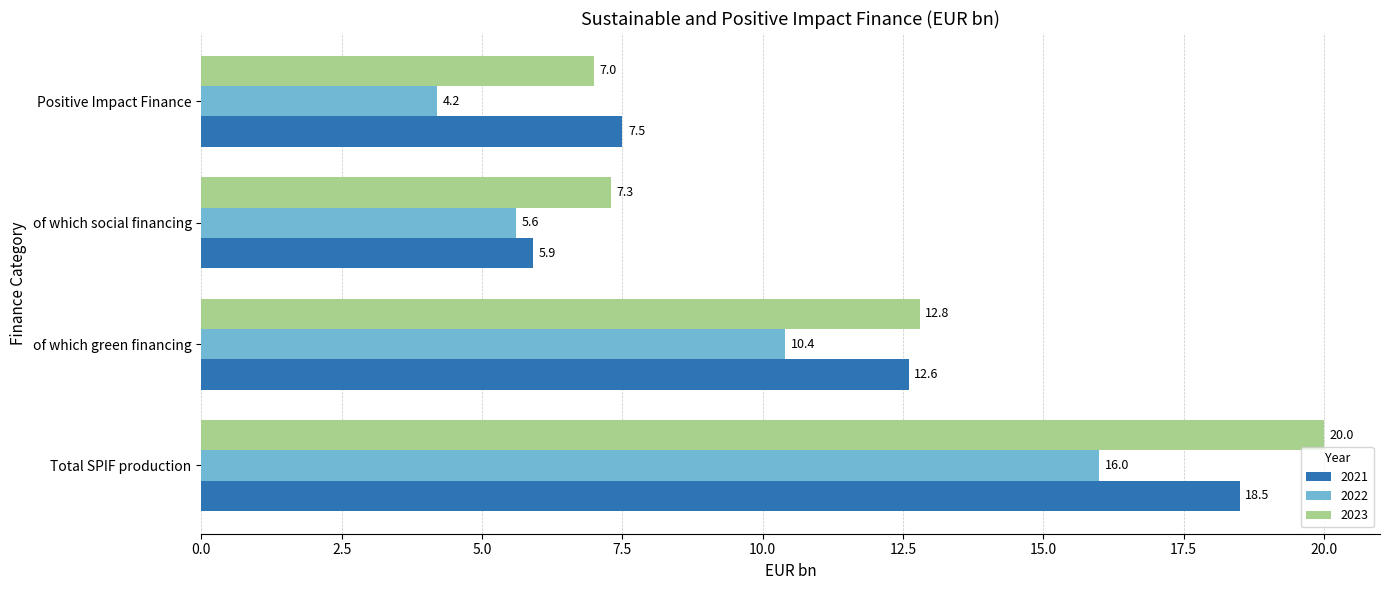

What are all the series names shown in the legend?

2021, 2022, 2023